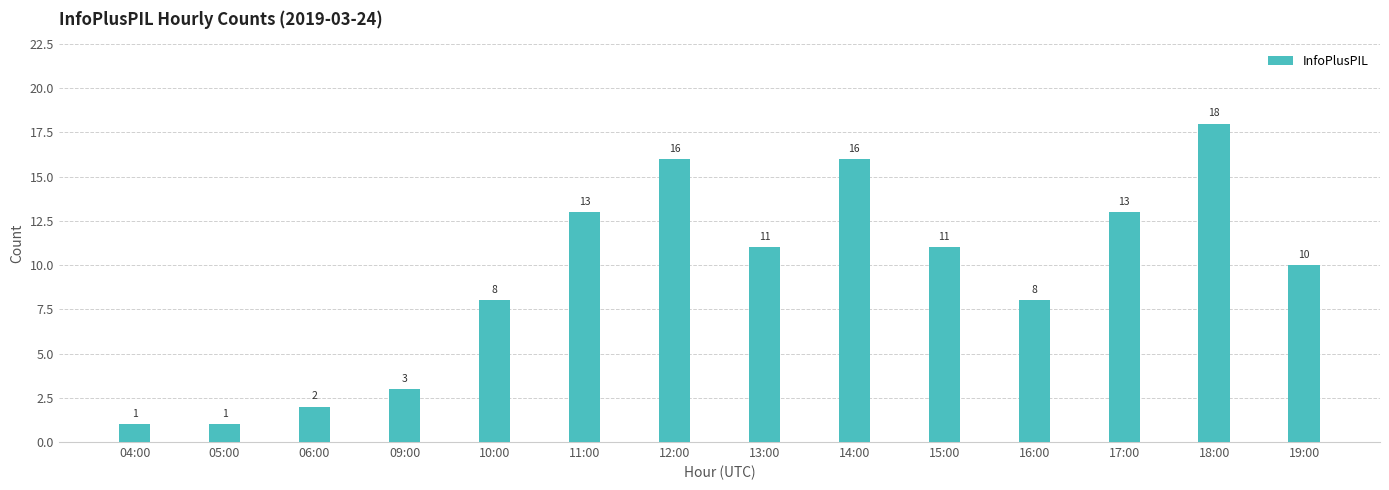

What is the maximum value shown in the chart?

18